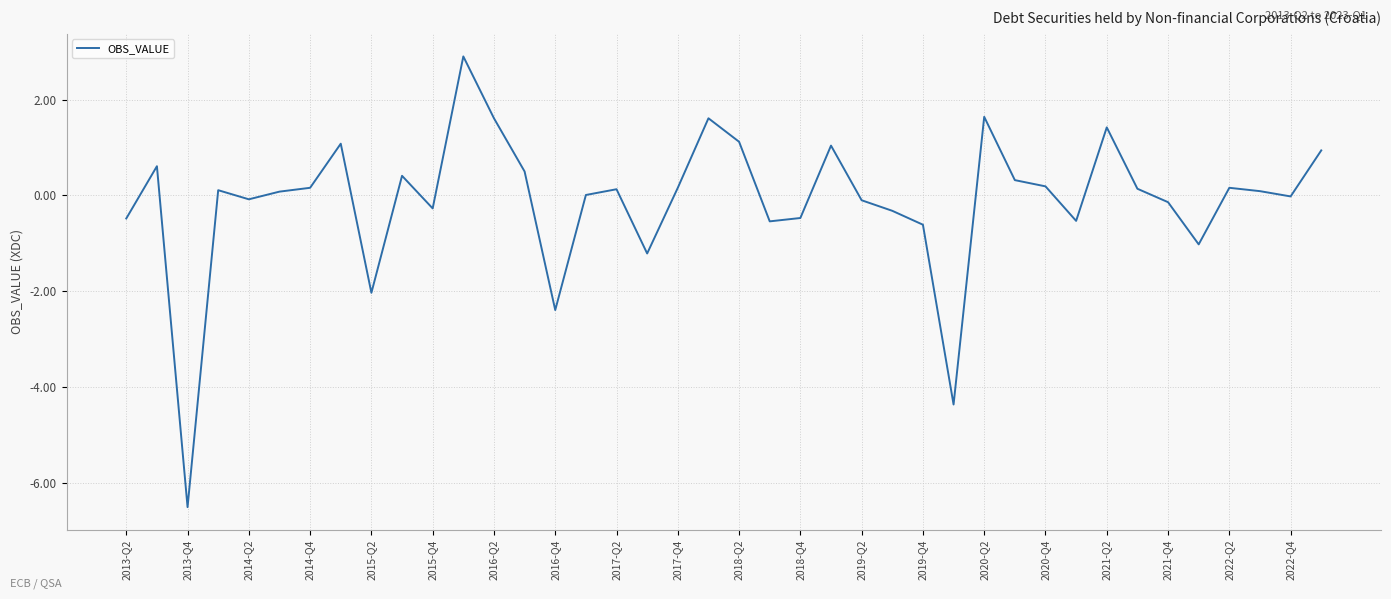

What is the greatest value displayed?

2.9